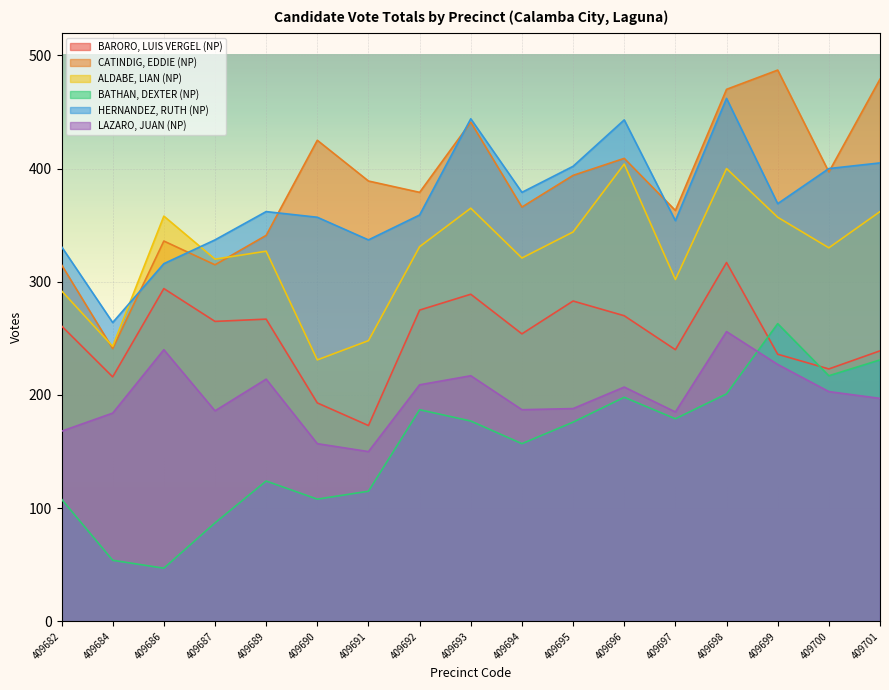

At which category is the sum across all series the highest?

409698